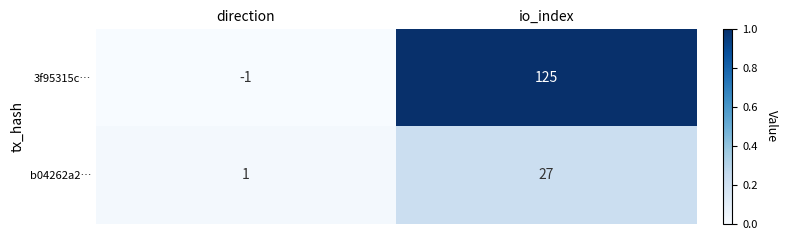

At which label is b04262a2… closest to 14?

direction